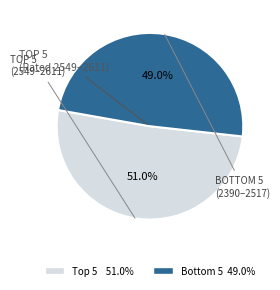

Is there any slice that represents more than half of the pie?

Yes